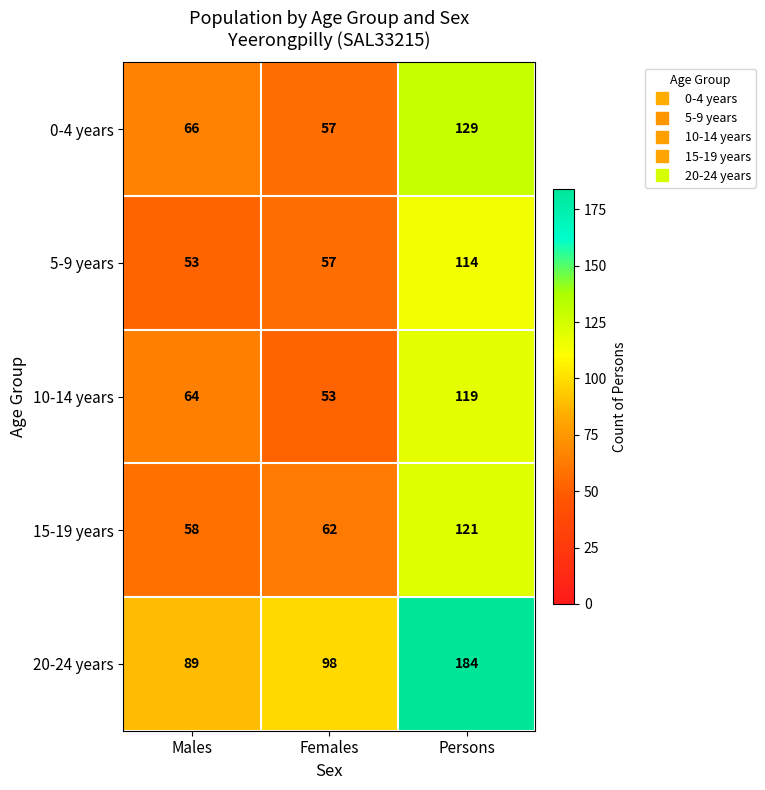

The 10-14 years series shows 53 at Females. True or false?

True